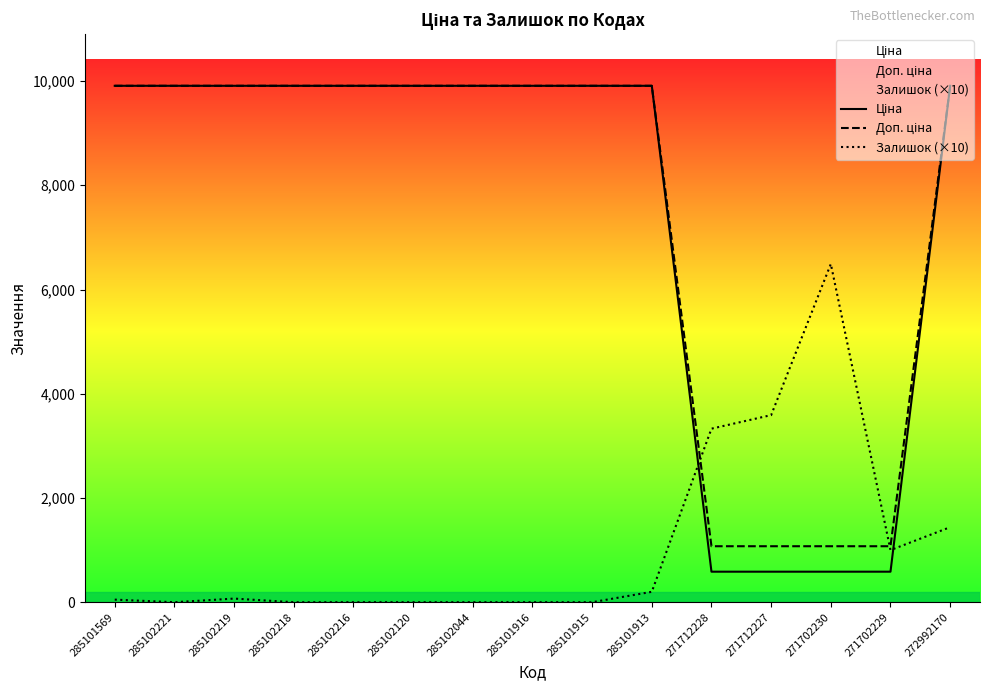

Reading left to right, what are all the values shown in this chart?

Ціна: 285101569=9908.5	285102221=9908.5	285102219=9908.5	285102218=9908.5	285102216=9908.5	285102120=9908.5	285102044=9908.5	285101916=9908.5	285101915=9908.5	285101913=9908.5	271712228=586.0	271712227=586.0	271702230=586.0	271702229=586.0	272992170=9908.5
Доп. ціна: 285101569=9908.5	285102221=9908.5	285102219=9908.5	285102218=9908.5	285102216=9908.5	285102120=9908.5	285102044=9908.5	285101916=9908.5	285101915=9908.5	285101913=9908.5	271712228=1074.5	271712227=1074.5	271702230=1074.5	271702229=1074.5	272992170=9908.5
Залишок (×10): 285101569=50.0	285102221=0.0	285102219=70.0	285102218=0.0	285102216=0.0	285102120=0.0	285102044=0.0	285101916=0.0	285101915=0.0	285101913=200.0	271712228=3330.0	271712227=3590.0	271702230=6490.0	271702229=1000.0	272992170=1440.0